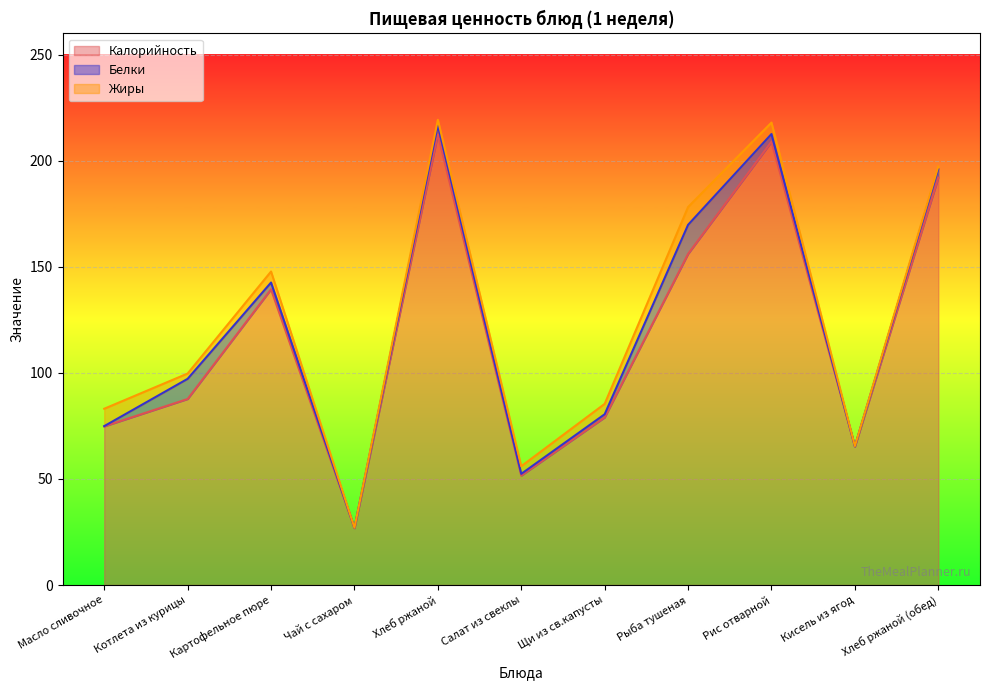

True or false: Калорийность and Белки intersect in this chart.

False